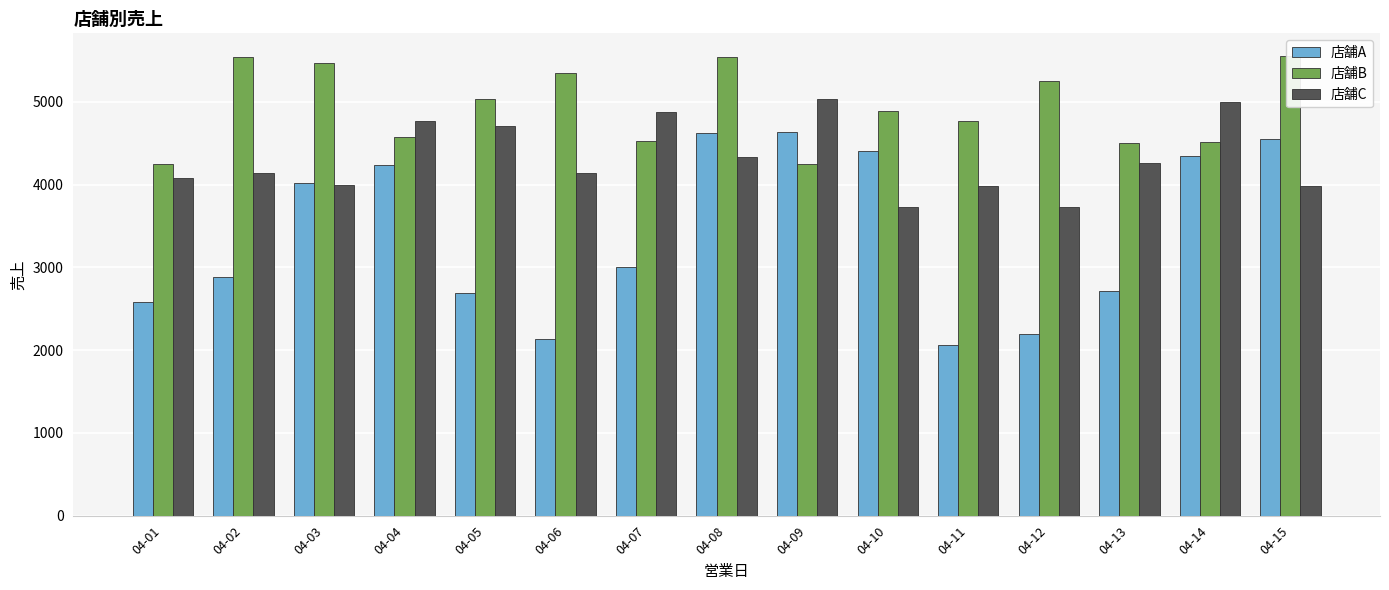

What is the total value across all series at 04-09?

13916